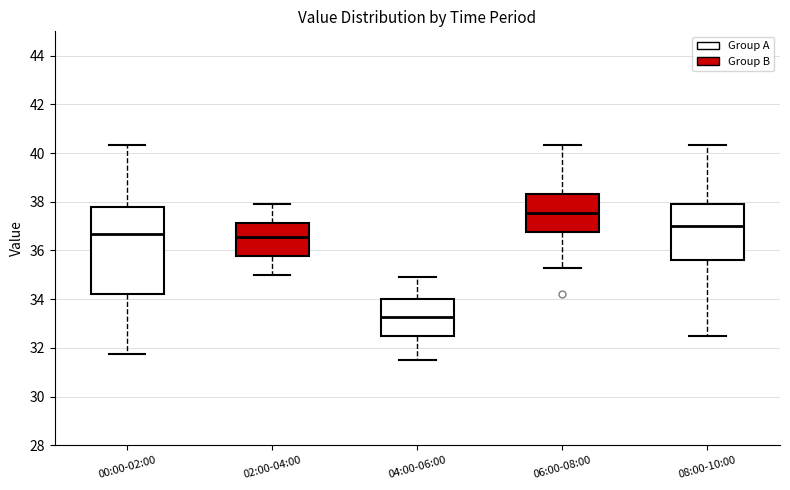

Reading left to right, read every box against the y-axis: the position of its median line, the range the box covers, and the ends of its whiskers. The values are not printed on the chart, so give them approximately, as read against the axis.

00:00-02:00: median 36.6, box 34.2 to 37.8, whiskers 31.8 to 40.4
02:00-04:00: median 36.6, box 35.8 to 37.2, whiskers 35.0 to 38.0
04:00-06:00: median 33.2, box 32.4 to 34.0, whiskers 31.6 to 35.0
06:00-08:00: median 37.6, box 36.8 to 38.4, whiskers 35.4 to 40.4
08:00-10:00: median 37.0, box 35.6 to 37.8, whiskers 32.6 to 40.4